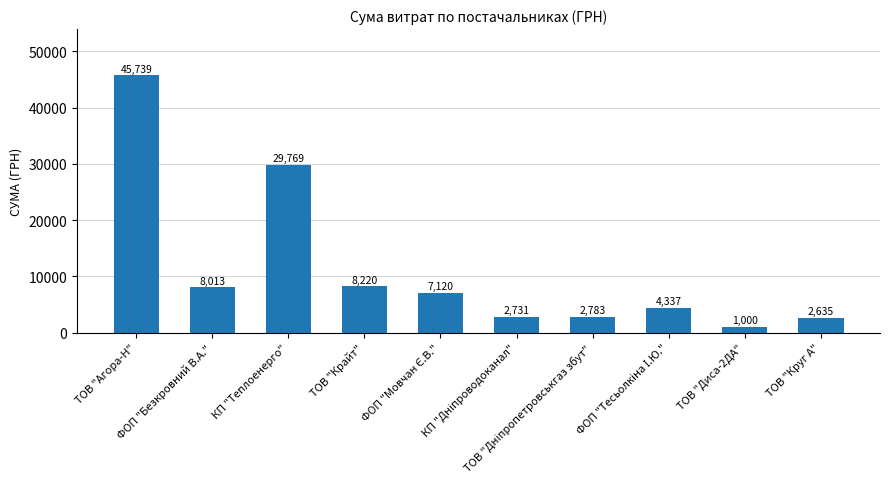

What is the smallest value displayed?

1000.0